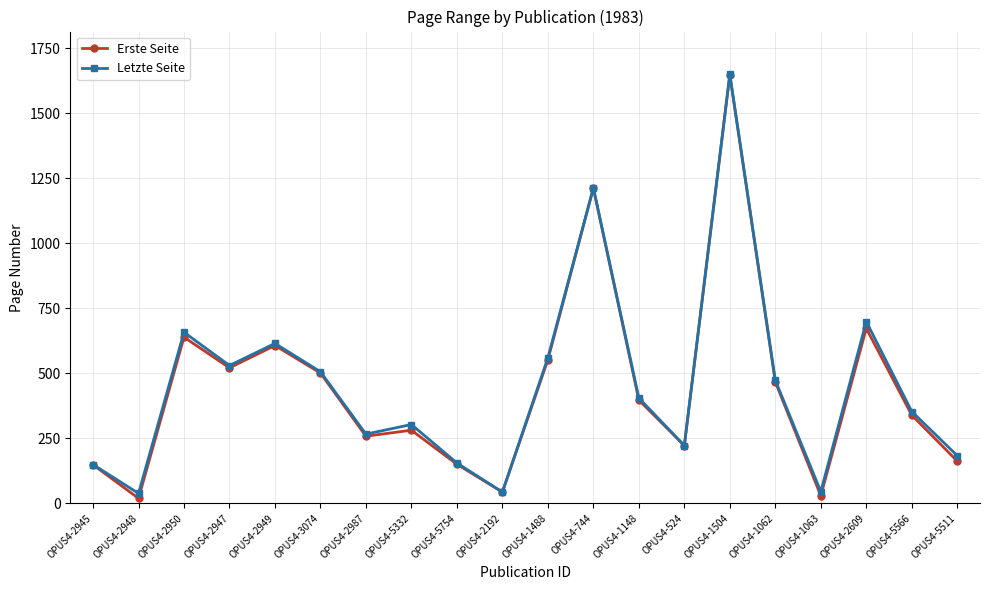

Between OPUS4-2950 and OPUS4-5511, which series saw the biggest shift?

Erste Seite